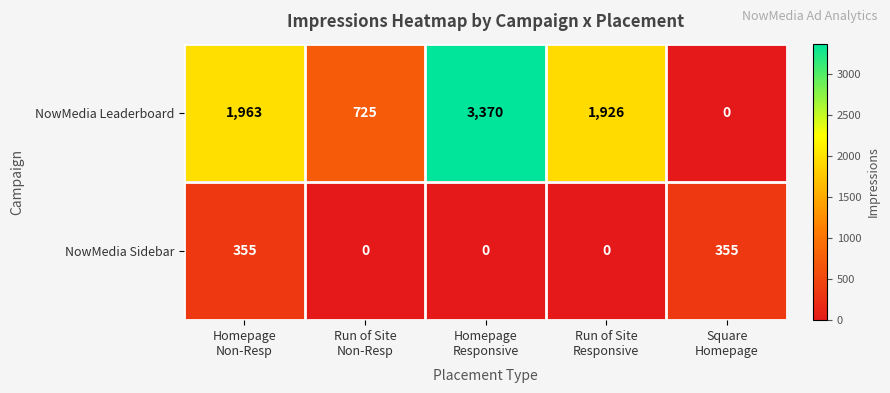

What is the difference between the maximum and second lowest values in the NowMedia Leaderboard series?

2645